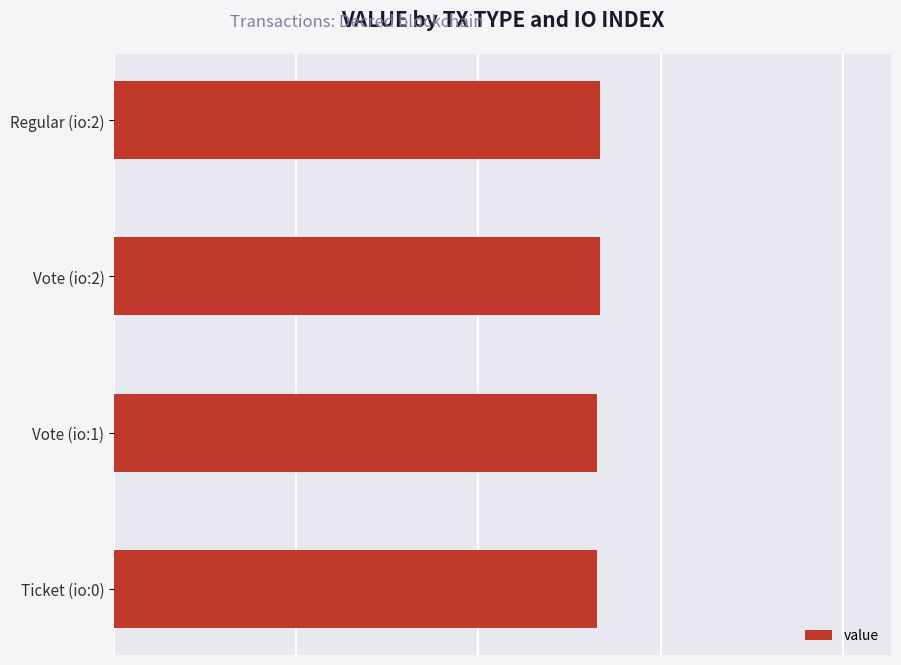

What is the sum of all values?

296.9